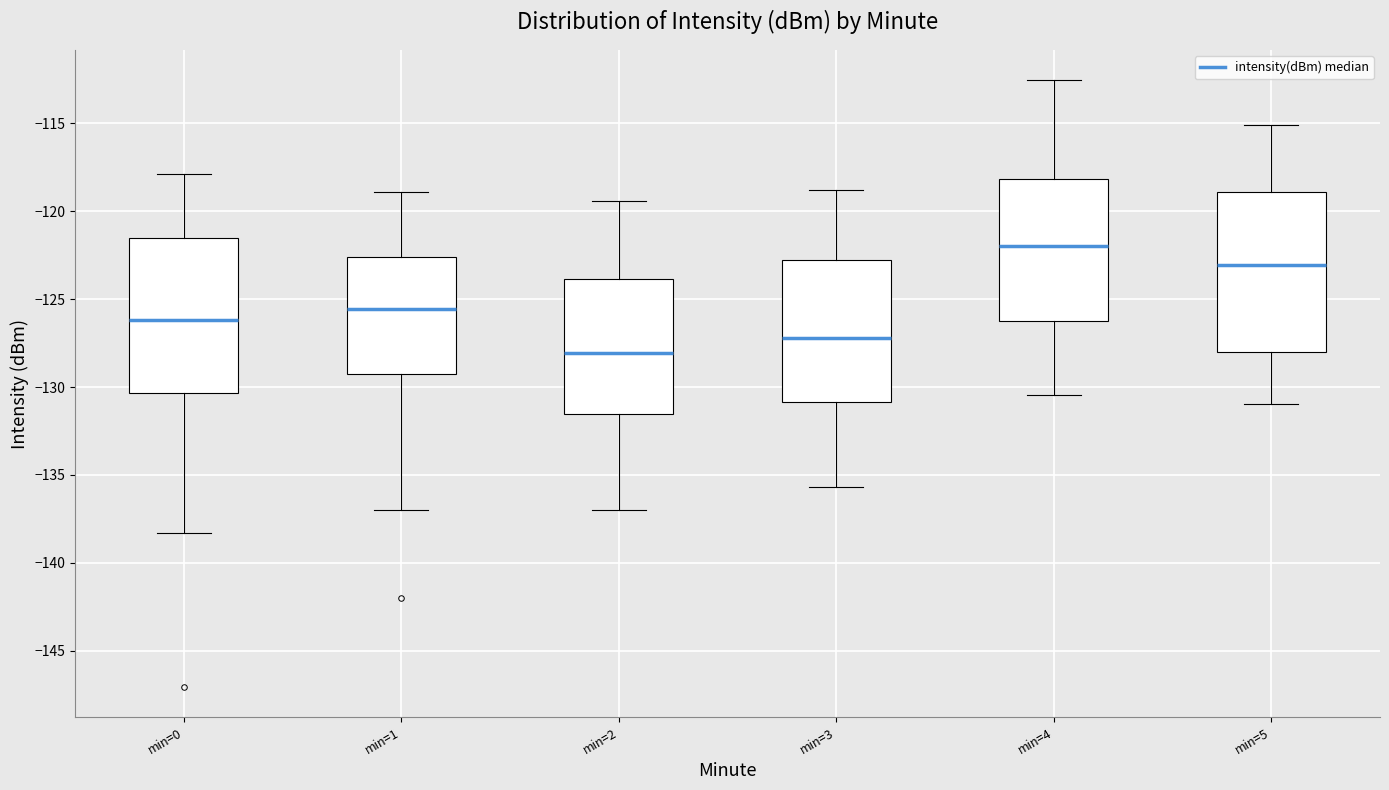

Where does the upper whisker of the box for min=3 end on the y-axis? The values are not printed on the chart, so give them approximately, as read against the axis.

-119.0